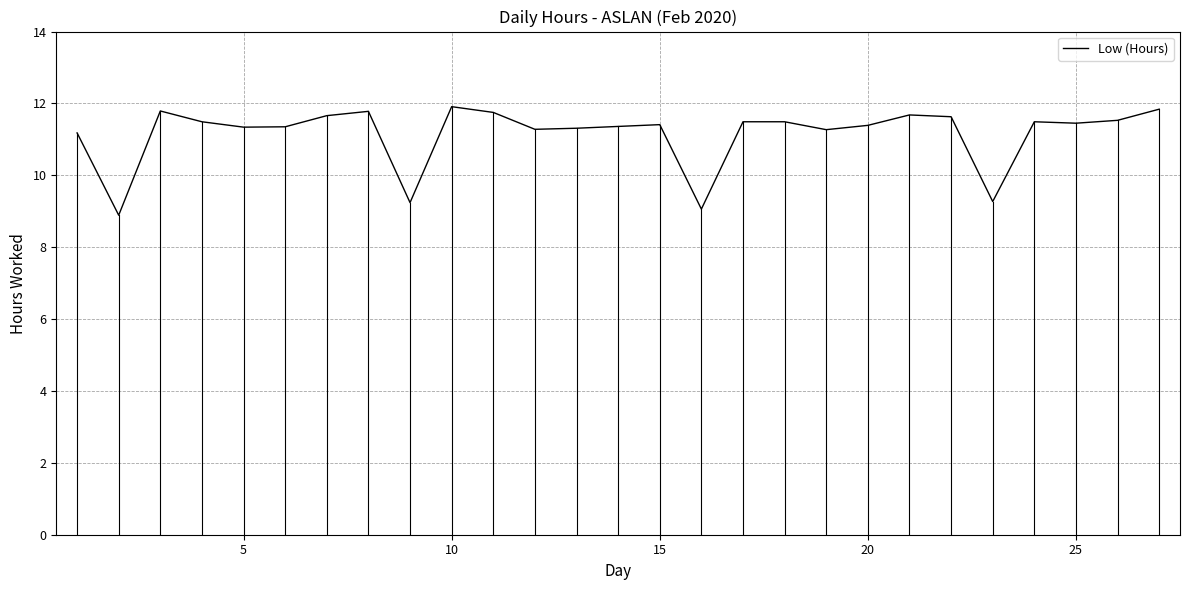

What is the difference between the maximum and minimum values?

3.0